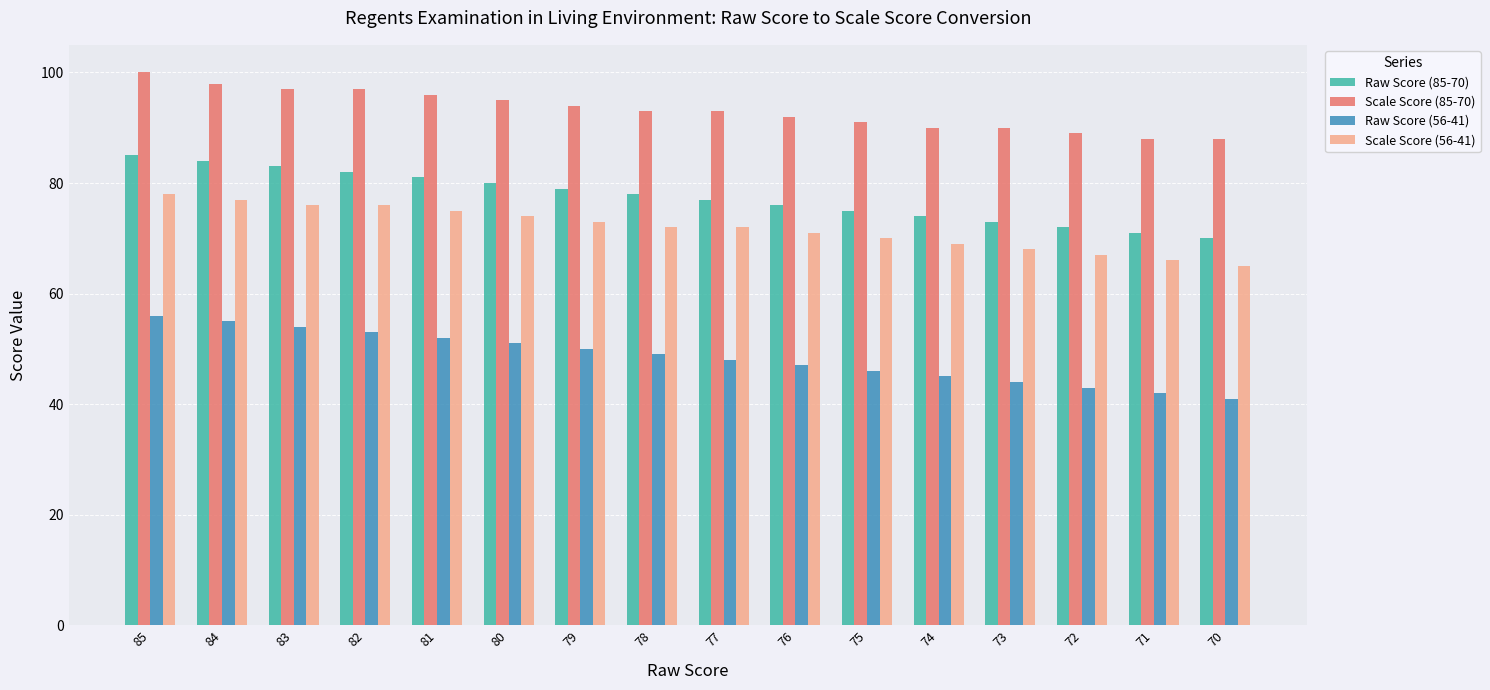

What is the difference between the maximum and minimum values in the Raw Score (56-41) series?

15